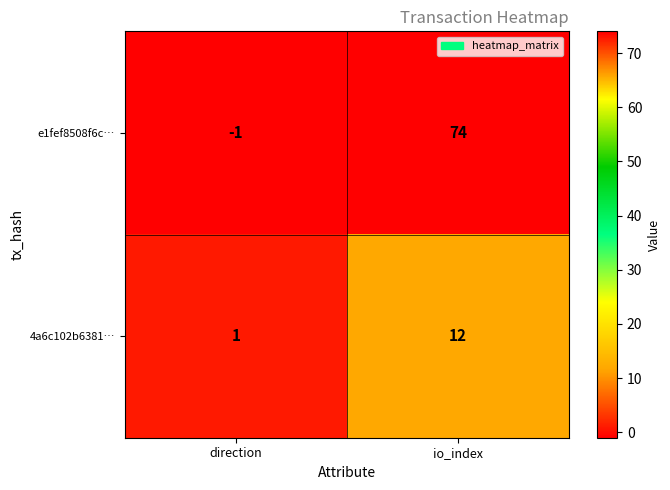

At which label is 4a6c102b6381… closest to 6?

direction